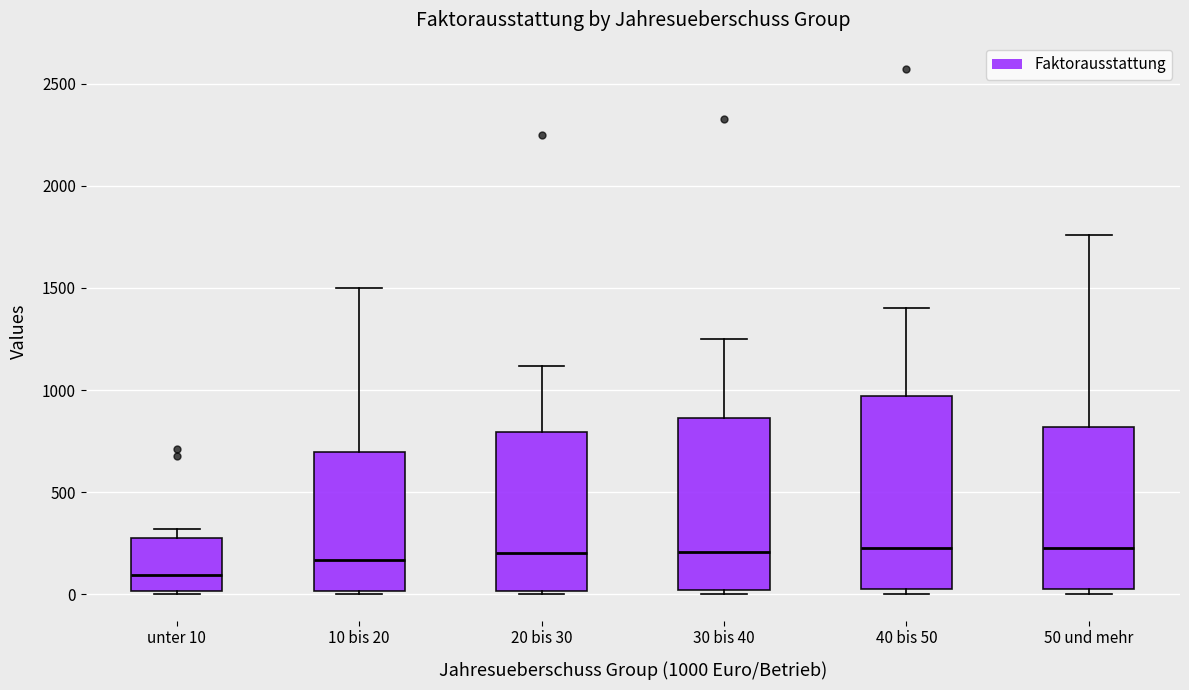

Reading left to right, read every box against the y-axis: the position of its median line, the range the box covers, and the ends of its whiskers. The values are not printed on the chart, so give them approximately, as read against the axis.

unter 10: median 100, box 0 to 300, whiskers 0 (just below the box's lower edge) to 300 (just above the box's upper edge)
10 bis 20: median 150, box 0 to 700, whiskers 0 (just below the box's lower edge) to 1500
20 bis 30: median 200, box 0 to 800, whiskers 0 (just below the box's lower edge) to 1100
30 bis 40: median 200, box 0 to 850, whiskers 0 (just below the box's lower edge) to 1250
40 bis 50: median 250, box 0 to 950, whiskers 0 (just below the box's lower edge) to 1400
50 und mehr: median 250, box 50 to 800, whiskers 0 to 1750